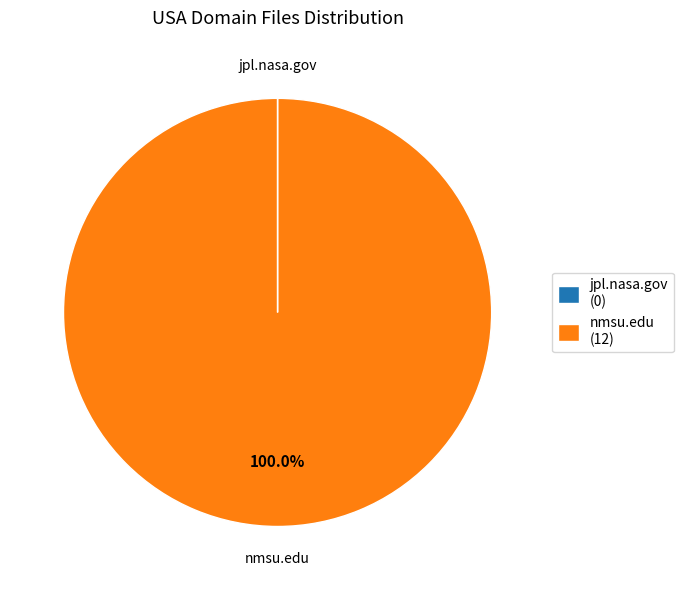

Is there a majority slice in this chart?

Yes